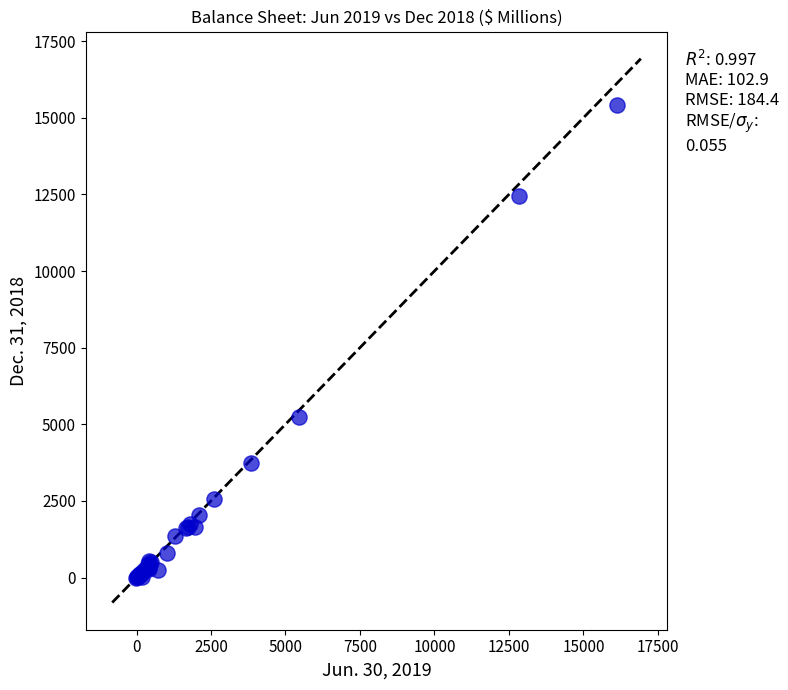

What Y value in the scatter plot is closest to 7708?

5246.3